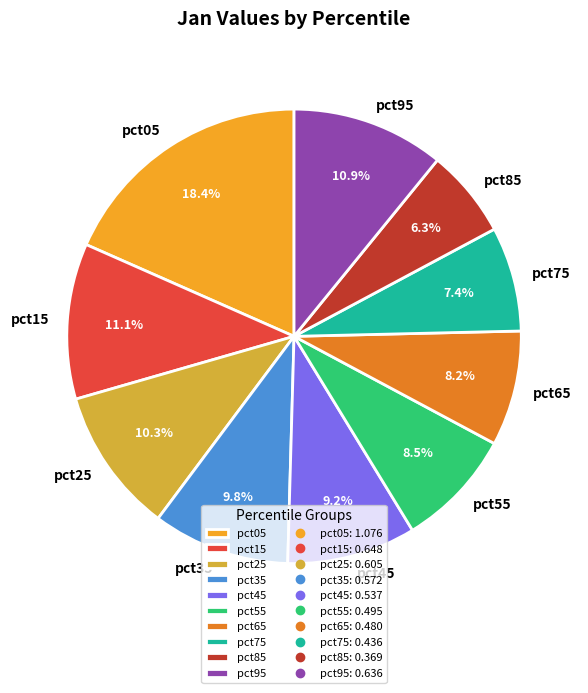

Between pct35 and pct45, which is larger?

pct35